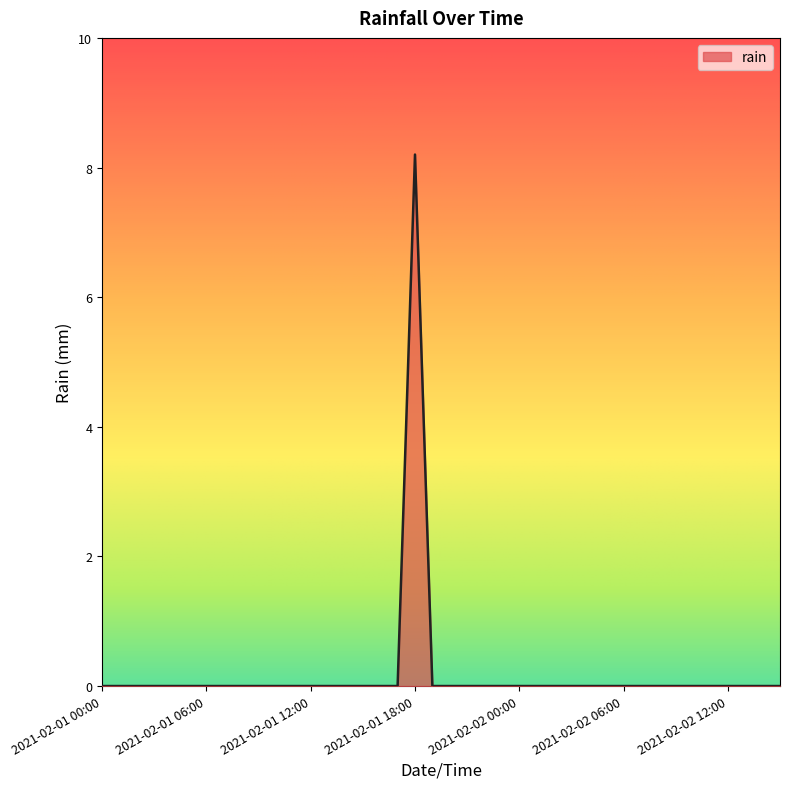

What is the maximum value shown in the chart?

8.2